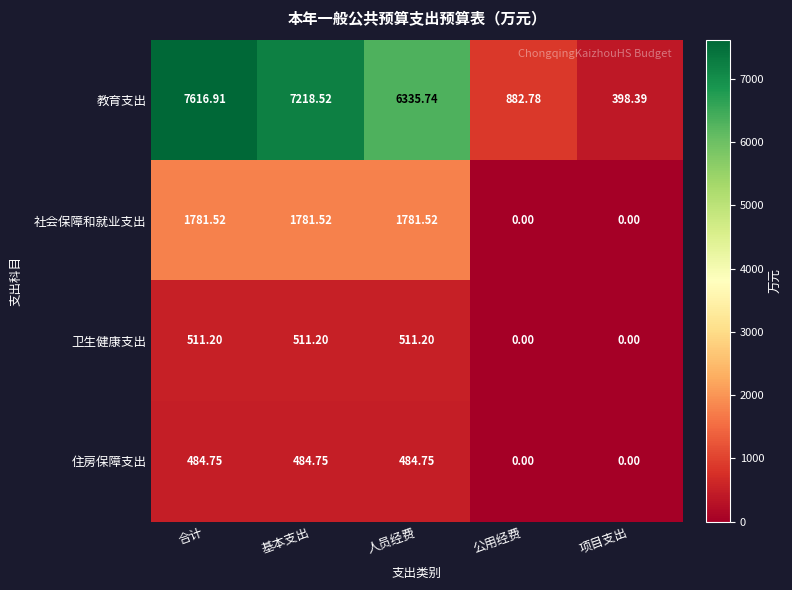

At which label does 社会保障和就业支出 first exceed 1781?

合计